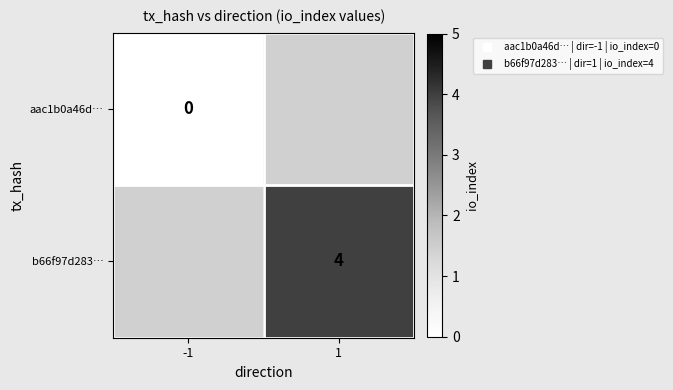

List the labels in order of b66f97d283… value, smallest first.

-1, 1